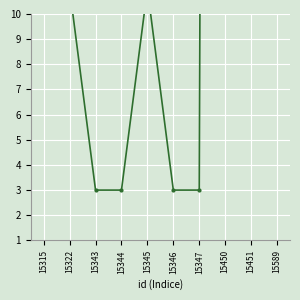

What value does the data have at 15589?

875